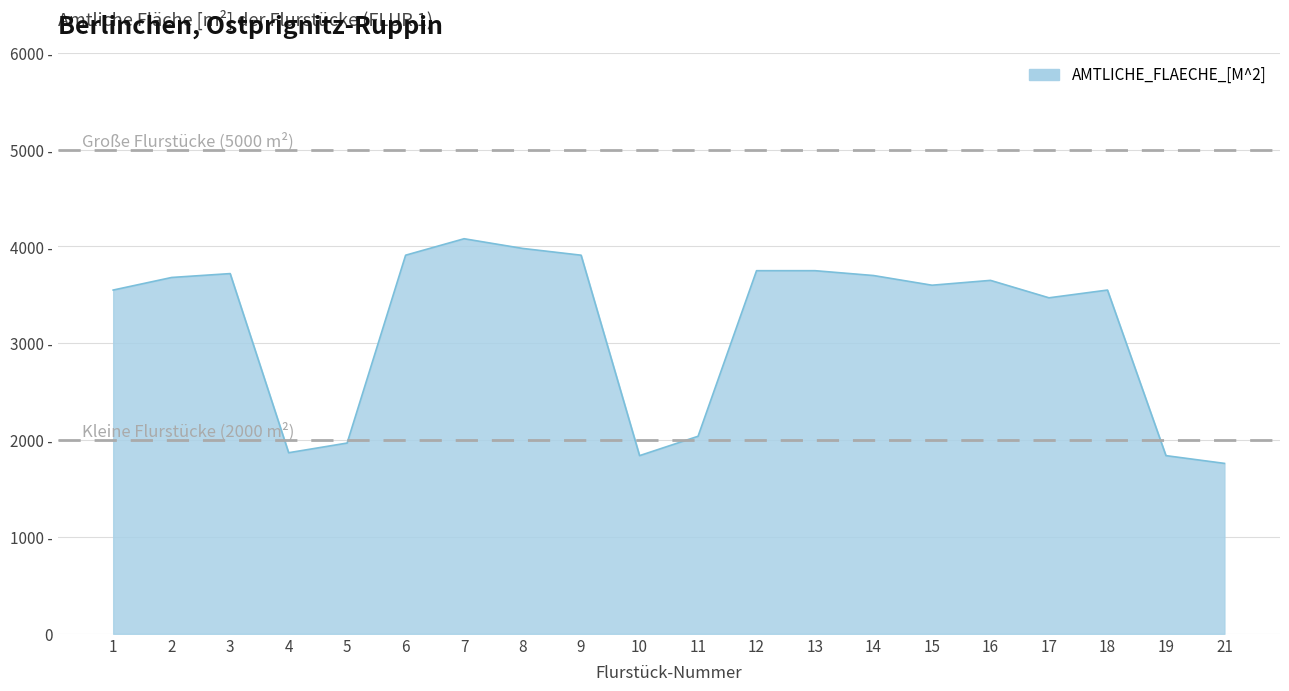

What is the value of the 14th point from the left?

3700